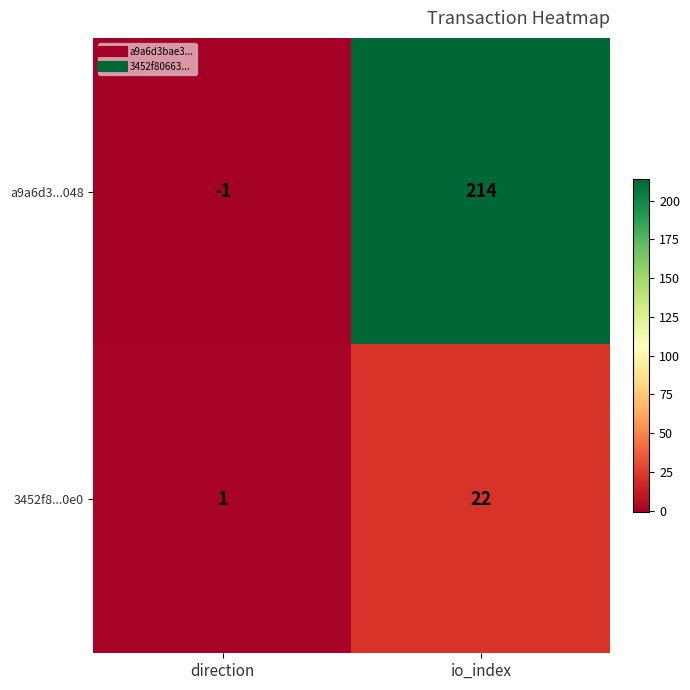

How many distinct data groups are displayed?

2